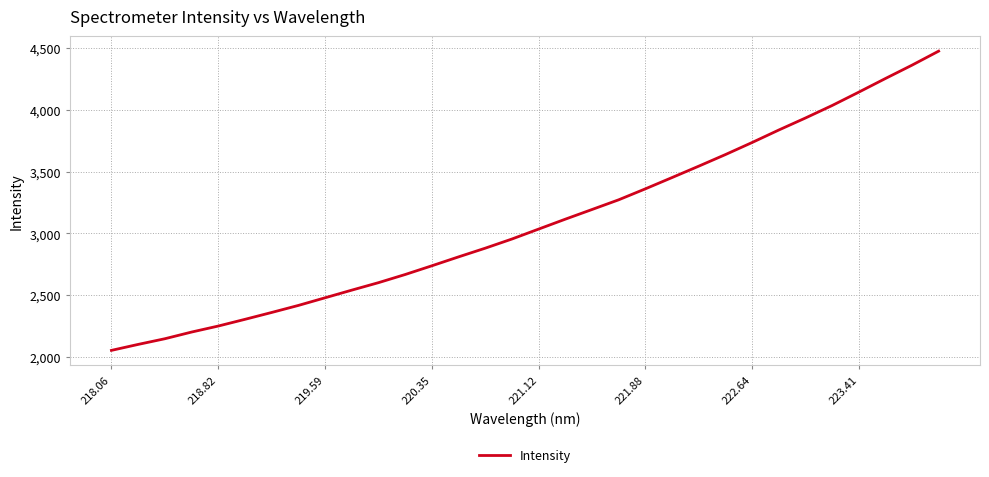

What is the difference between the maximum and minimum values?

2421.3